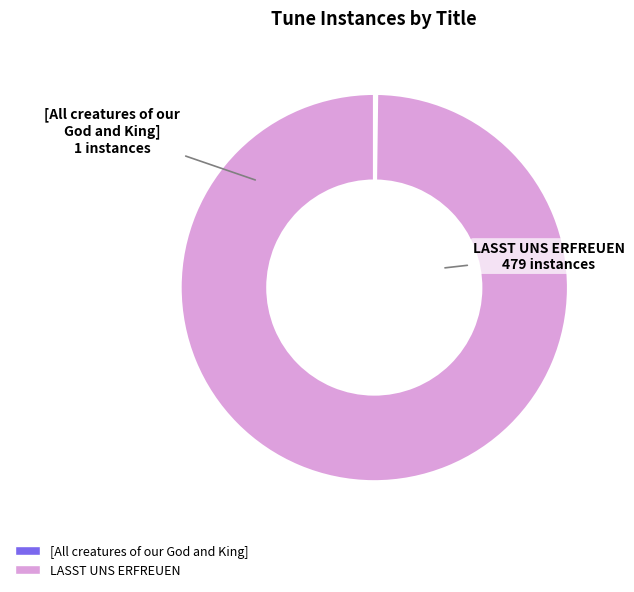

True or false: LASST UNS ERFREUEN accounts for 100% of the total.

True